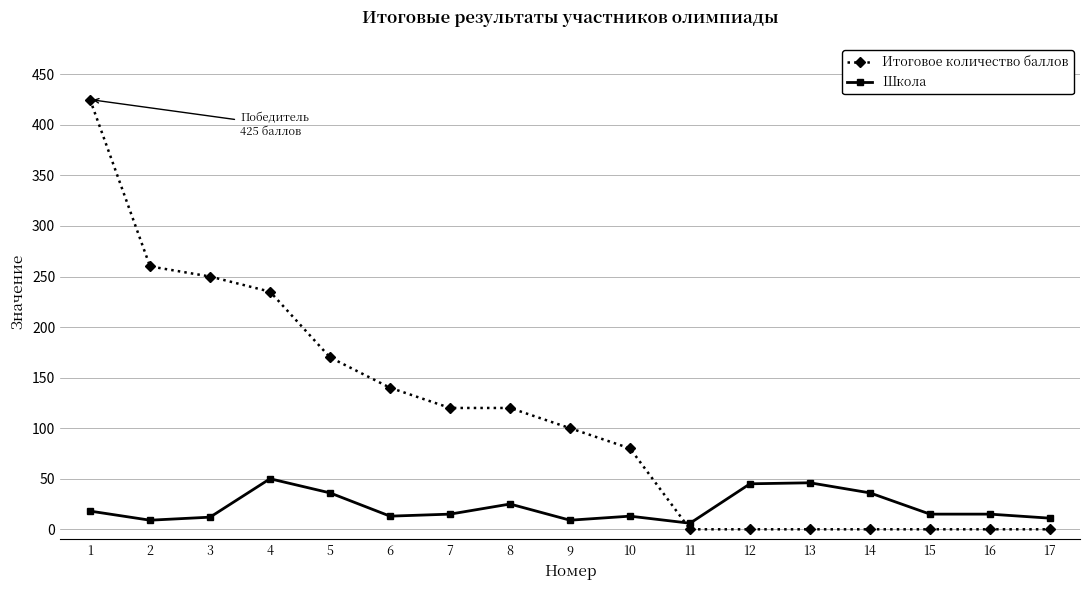

At which category does the chart reach its peak across all series?

1